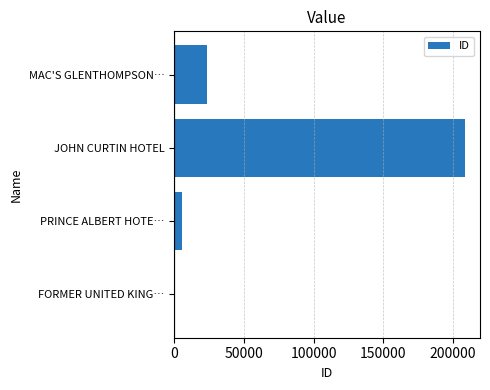

What is the sum of all values?

237955